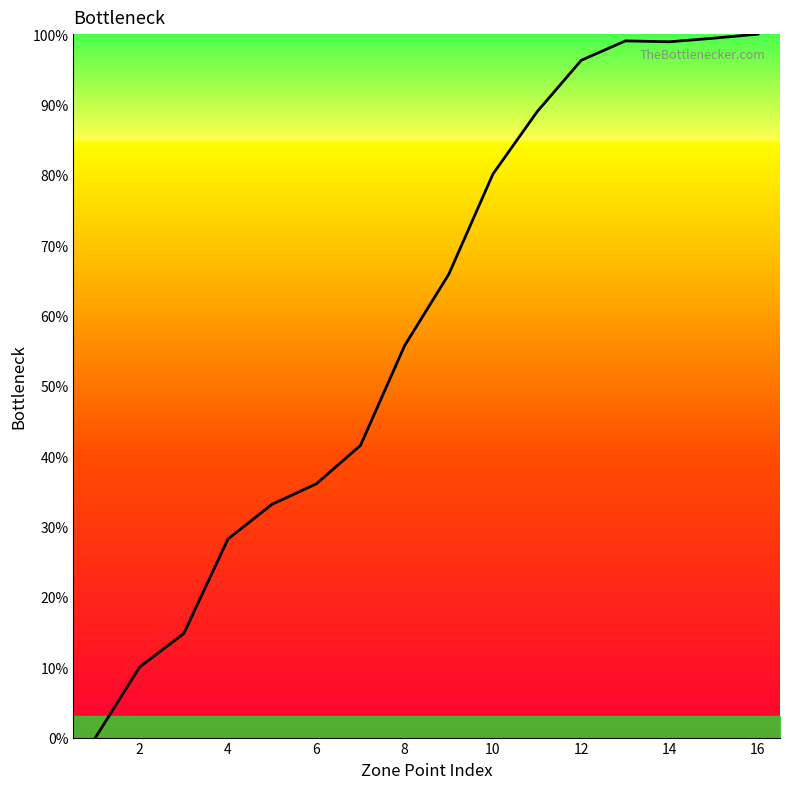

What is the greatest value displayed?

100.0